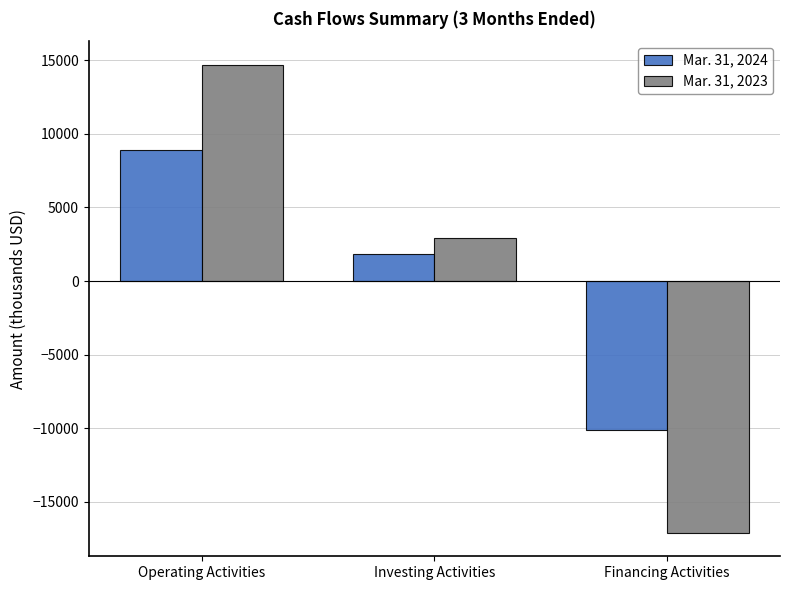

Reading left to right, what are all the values shown in this chart?

Mar. 31, 2024: 8907	1826	-10104
Mar. 31, 2023: 14712	2904	-17114